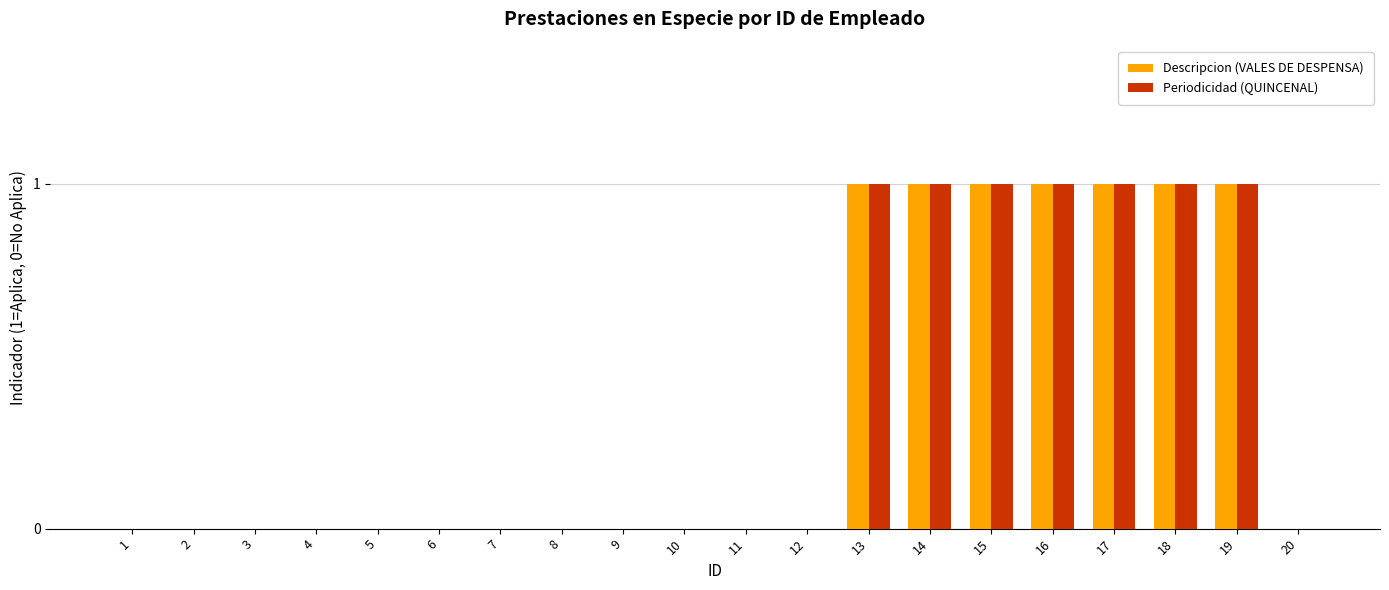

Is the value of Descripcion (VALES DE DESPENSA) at 18 greater than the value of Periodicidad (QUINCENAL) at 10?

Yes